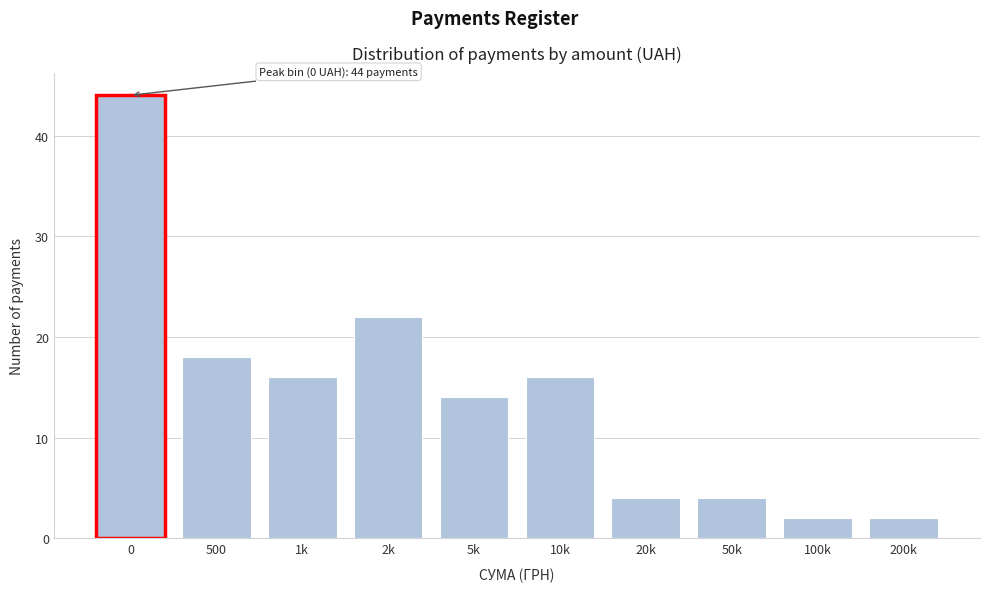

Reading left to right, list all the values displayed in this chart.

44	18	16	22	14	16	4	4	2	2